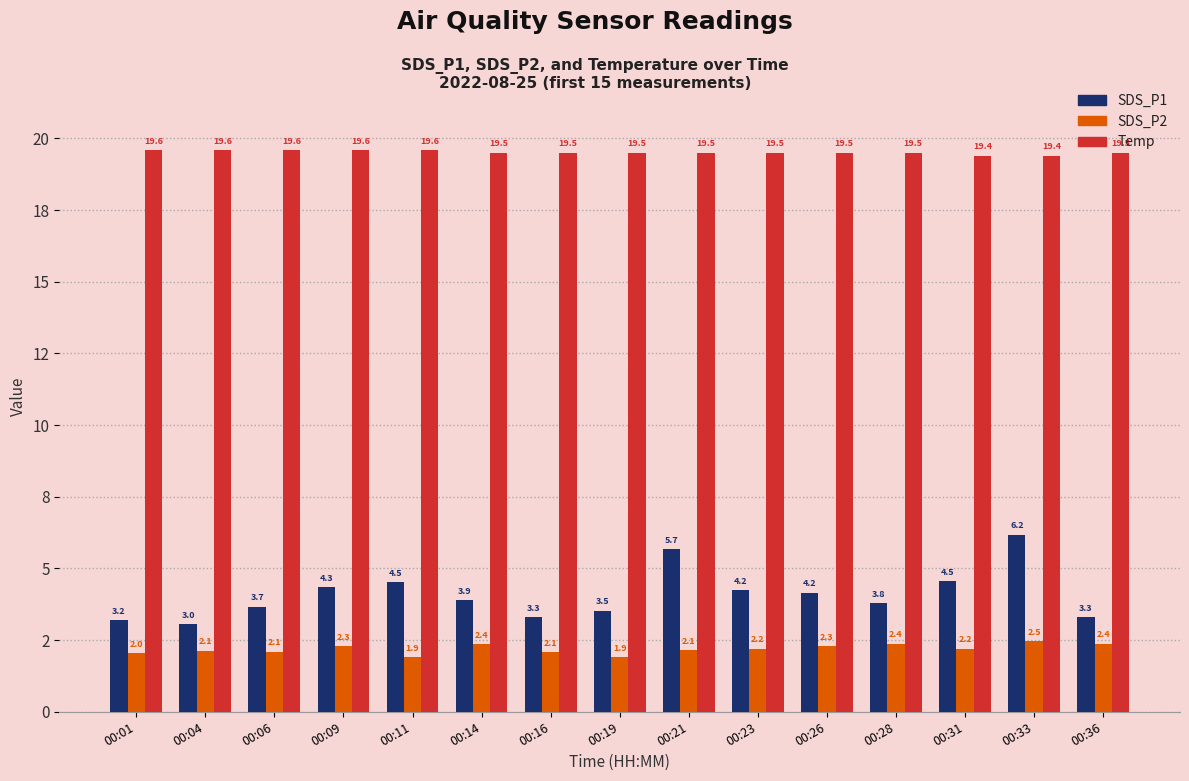

What are all the series names shown in the legend?

SDS_P1, SDS_P2, Temp